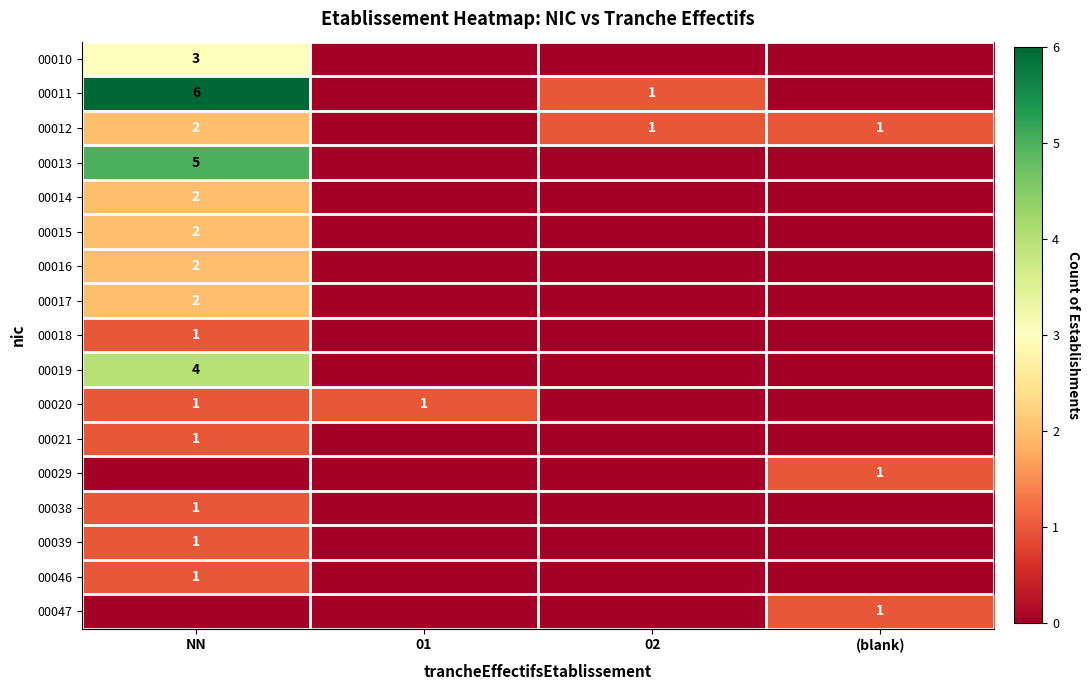

The 00010 series shows 2 at NN. True or false?

False